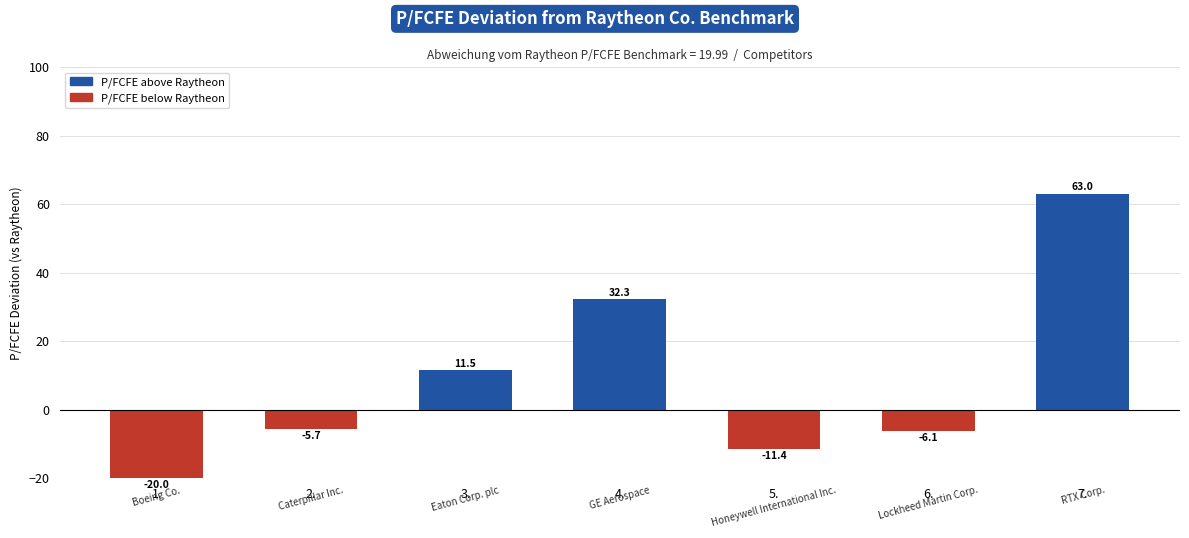

At which label does the data first exceed -5?

3.